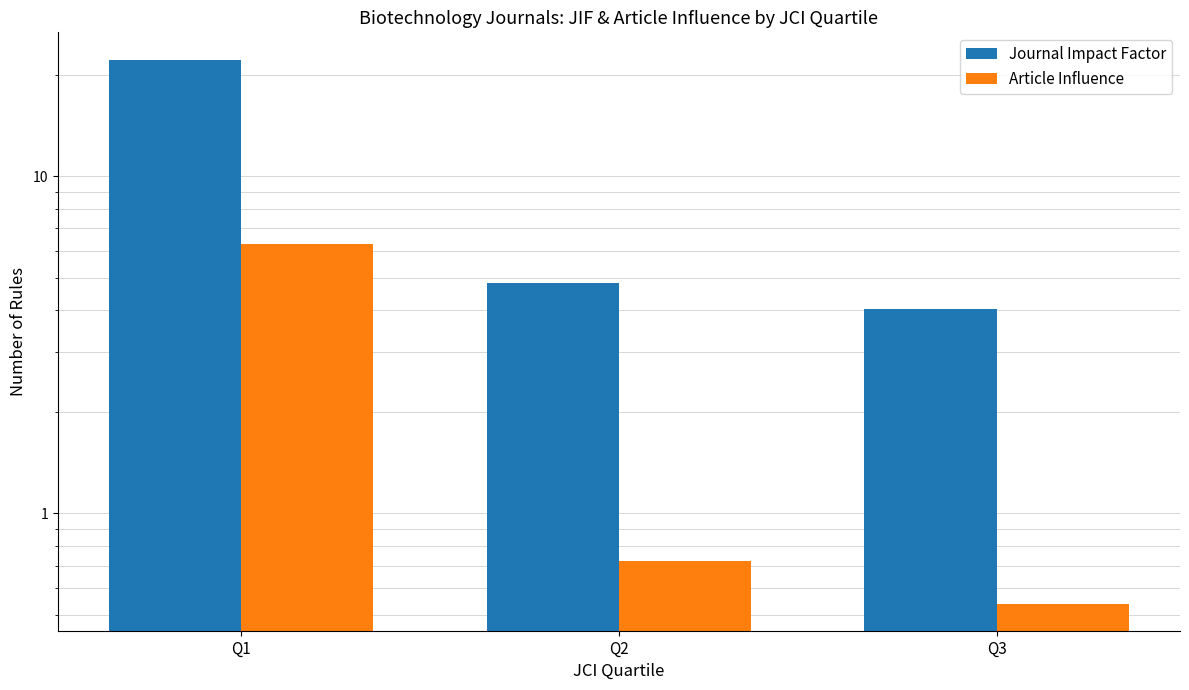

Reading right to left, what are all the values shown in this chart?

Journal Impact Factor: Q3=4.0	Q2=4.8	Q1=22.2
Article Influence: Q3=0.5	Q2=0.7	Q1=6.3